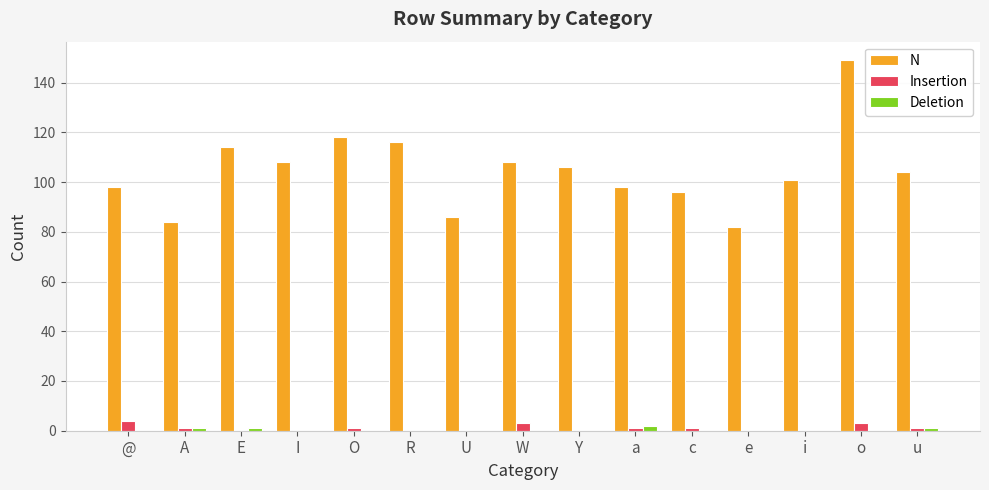

The Insertion series shows 1 at a. True or false?

True